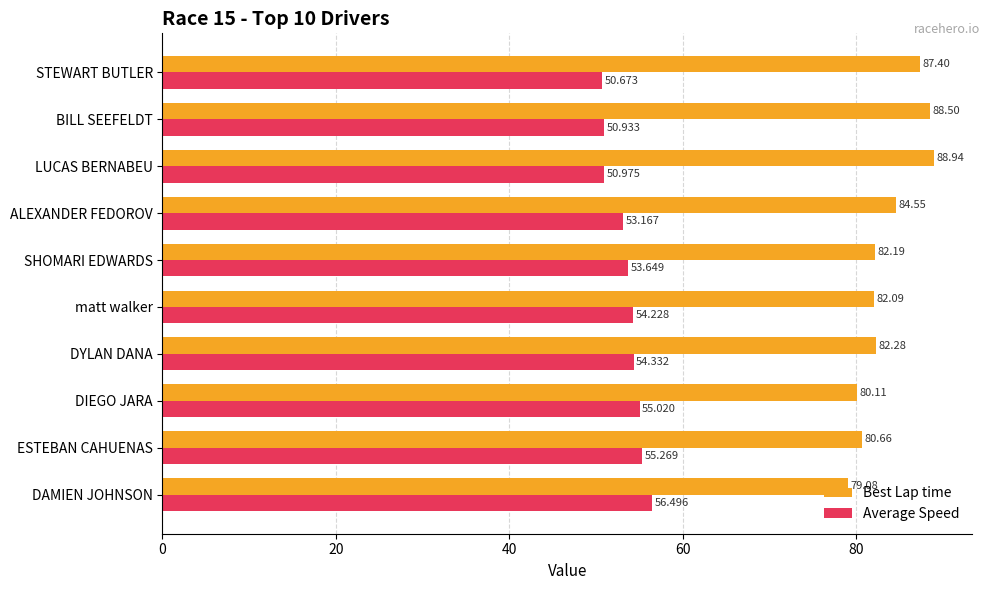

Is the value of Average Speed at DAMIEN JOHNSON greater than the value of Best Lap time at STEWART BUTLER?

No